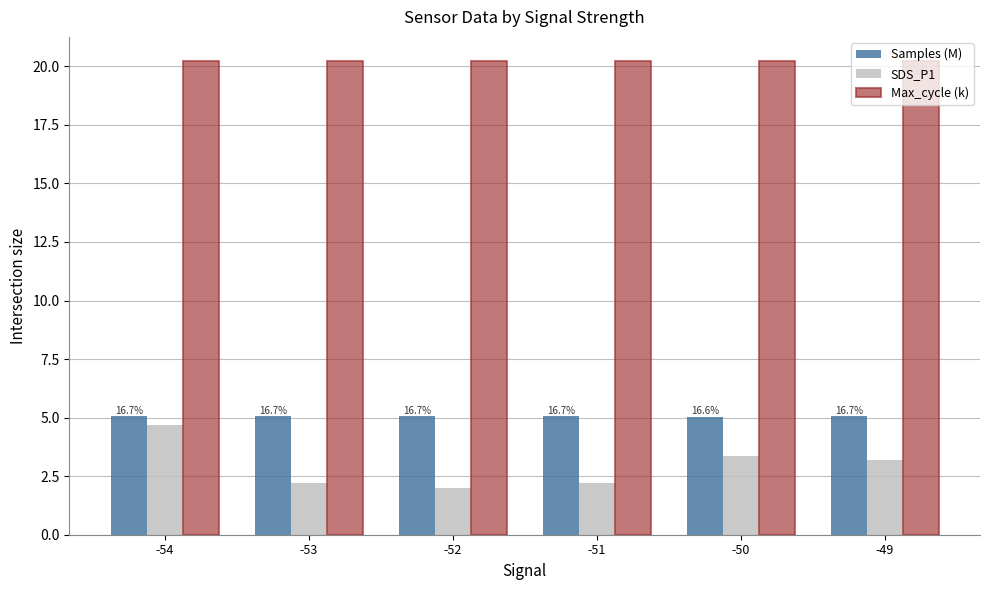

At -51, list the series in order from largest to smallest.

Max_cycle (k), Samples (M), SDS_P1